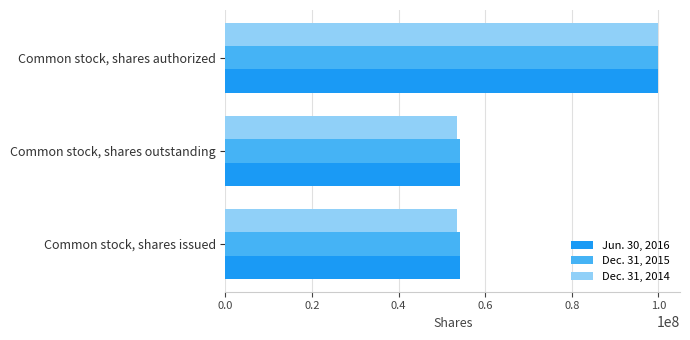

Which series has the widest spread of values?

Dec. 31, 2014